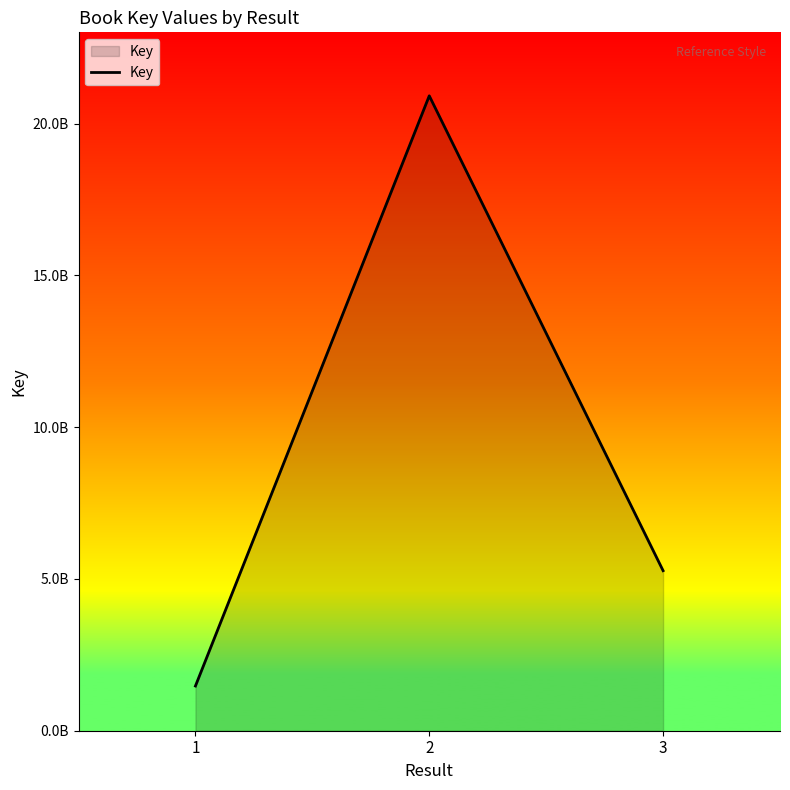

Is this an area chart (filled region under the line)?

Yes